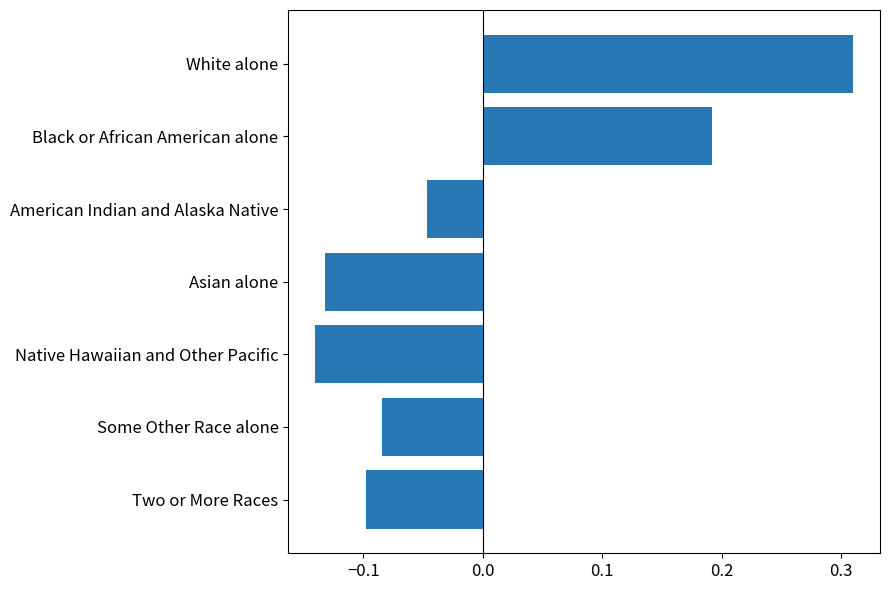

The chart shows a value of -0.1 at Some Other Race alone. True or false?

True